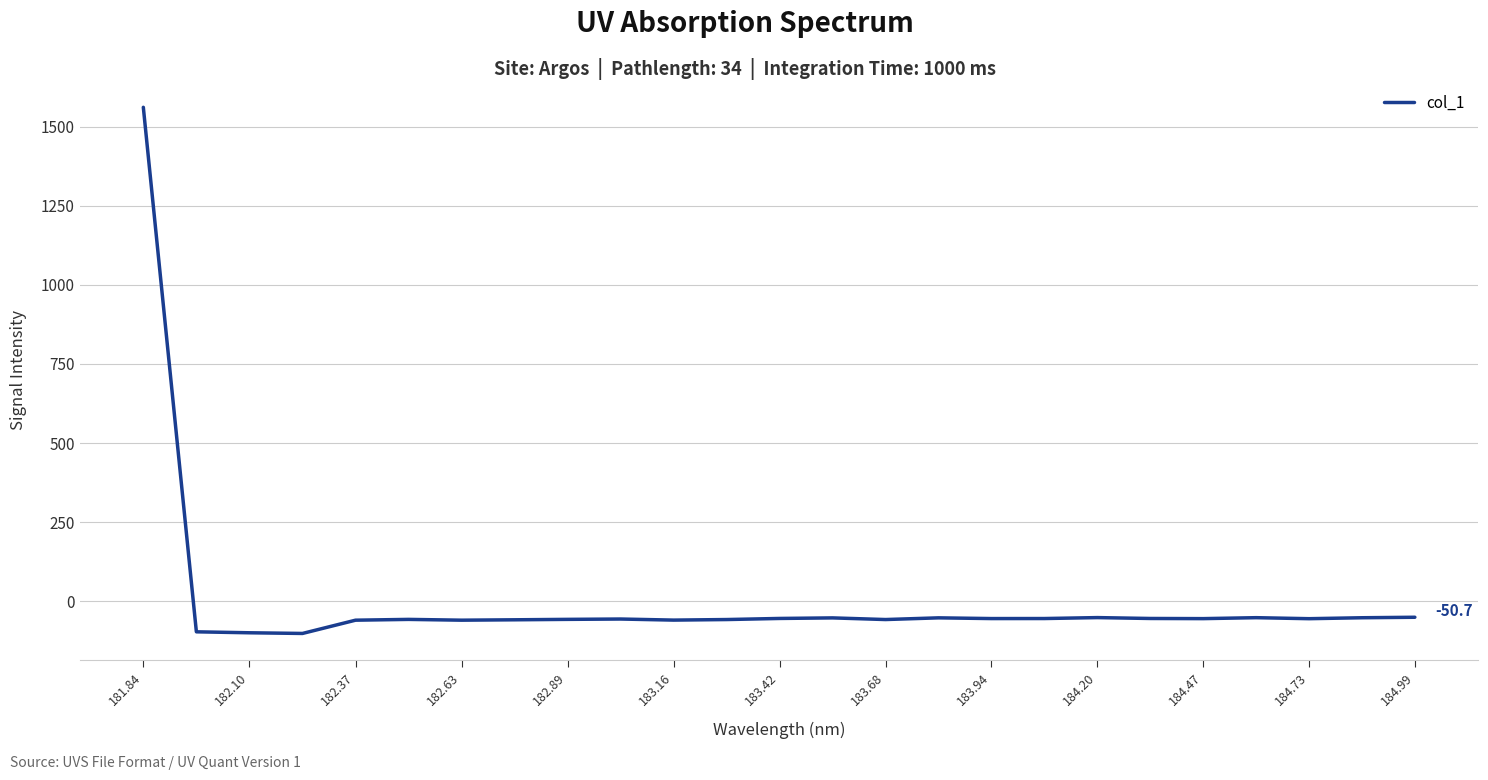

What is the smallest value displayed?

-101.9